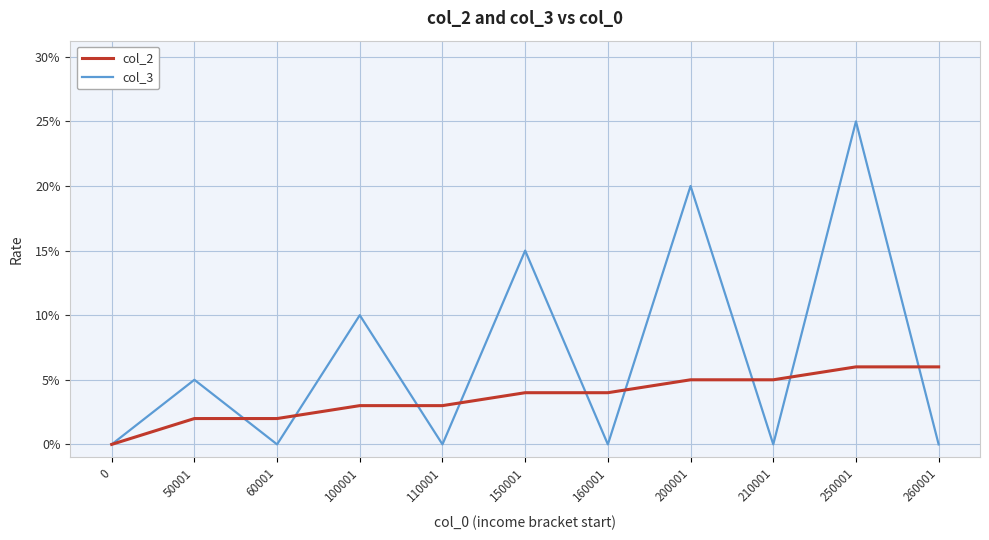

What is the highest value of the col_3 series?

0.2